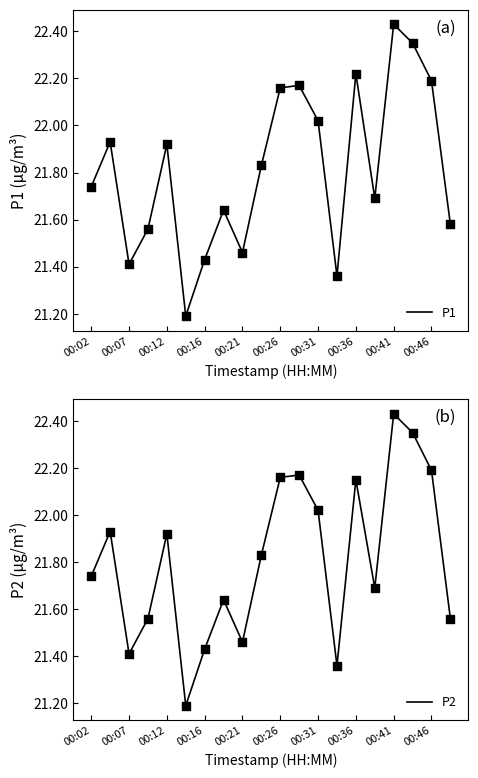

At how many categories does at least one series exceed 21?

20